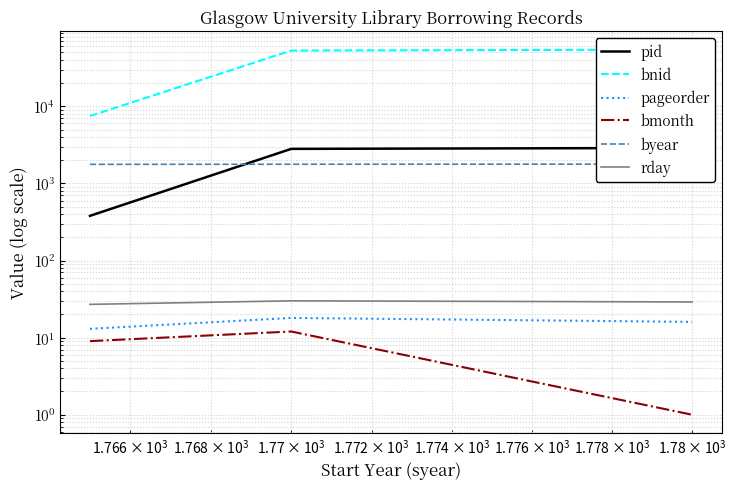

How many data points in pageorder are above 16?

1